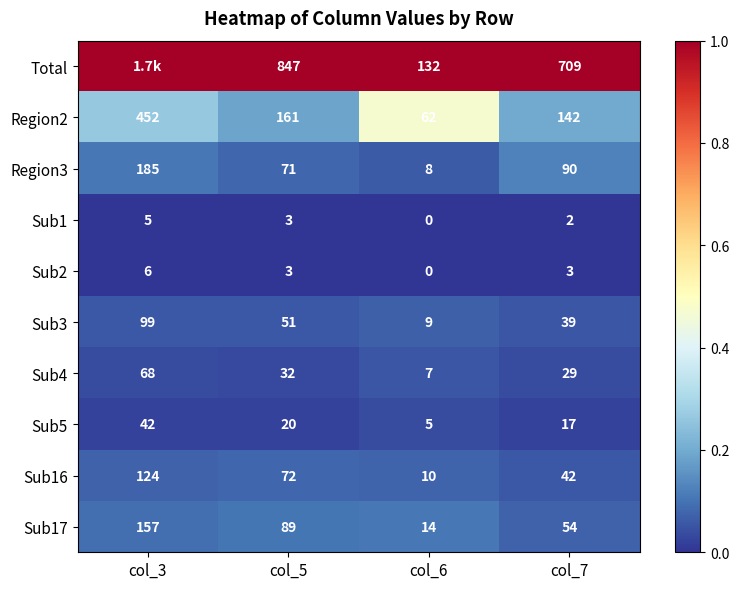

Rank the categories by Sub16 value from lowest to highest.

col_6, col_7, col_5, col_3